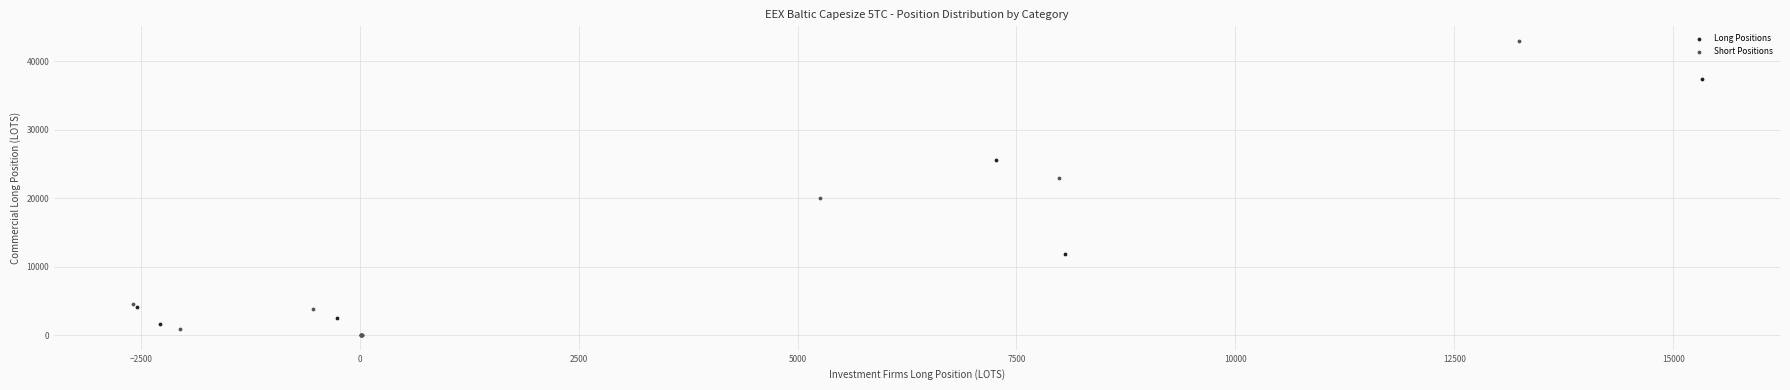

Which series reaches the maximum Y coordinate?

Short Positions